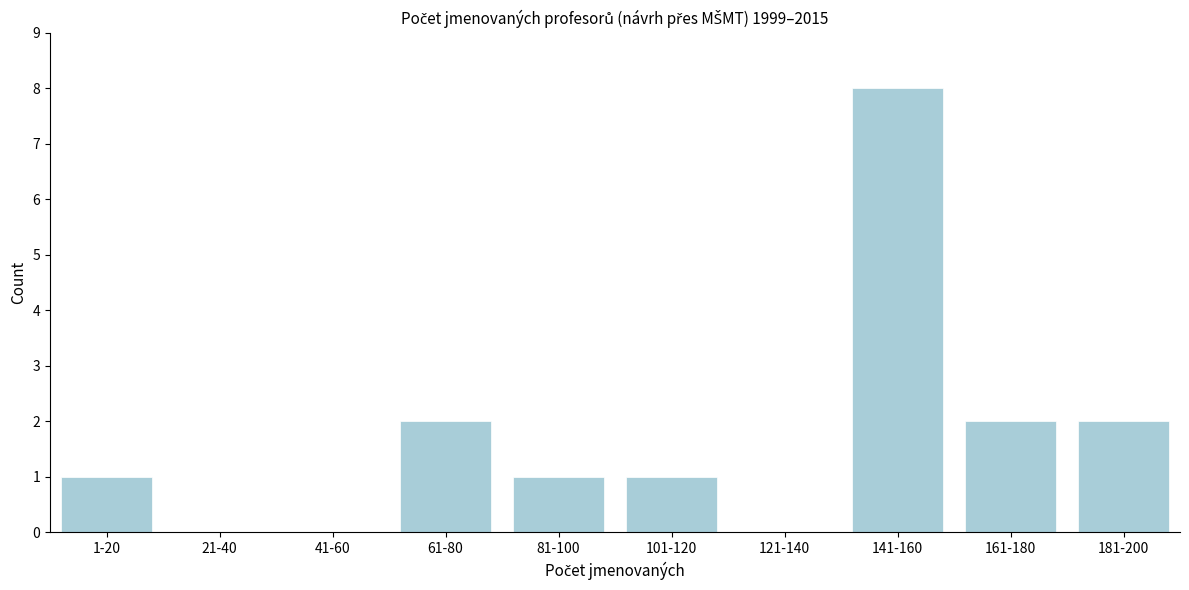

Reading right to left, list all the values displayed in this chart.

181-200=2	161-180=2	141-160=8	121-140=0	101-120=1	81-100=1	61-80=2	41-60=0	21-40=0	1-20=1